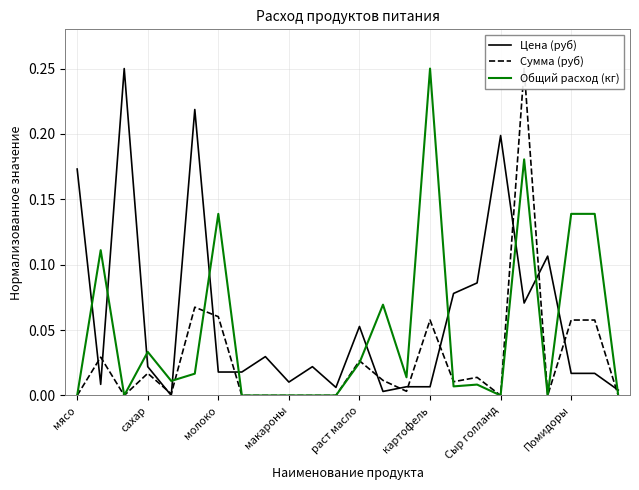

What is the sum of the Цена (руб) values at 11 and 20?

0.1